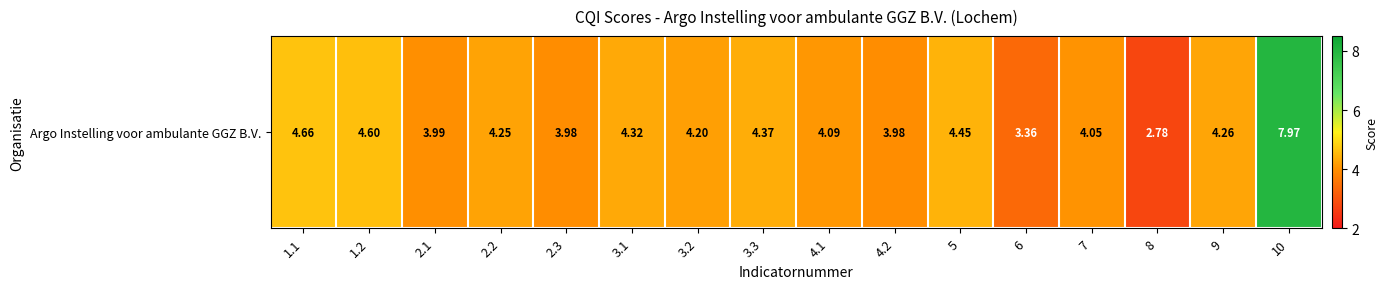

List the labels in order of value, smallest first.

8, 6, 2.3, 4.2, 2.1, 7, 4.1, 3.2, 2.2, 9, 3.1, 3.3, 5, 1.2, 1.1, 10